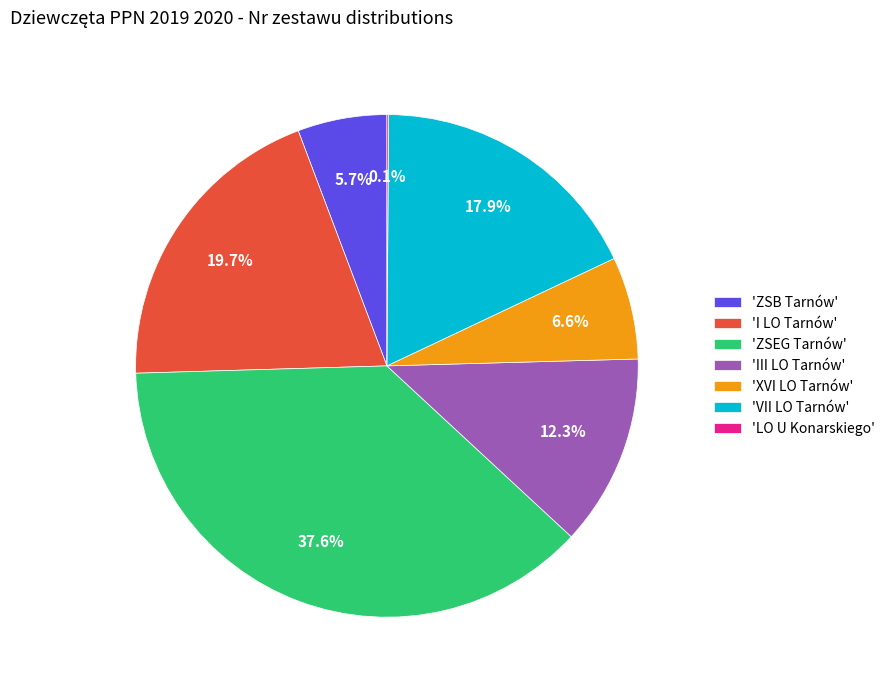

Combined, what portion of the pie is 'XVI LO Tarnów' and 'VII LO Tarnów'?

24.5%